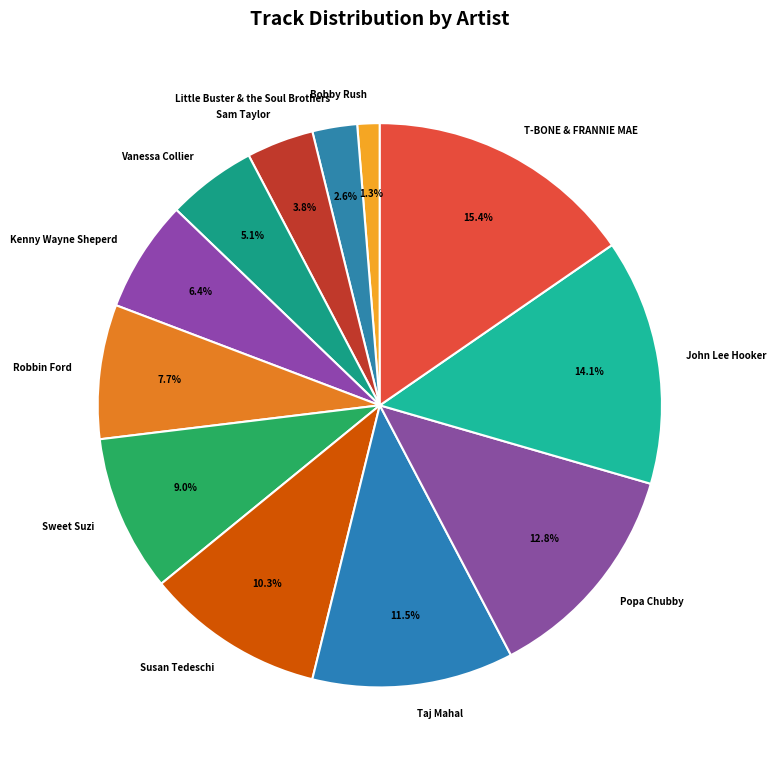

True or false: Popa Chubby accounts for 1% of the total.

False